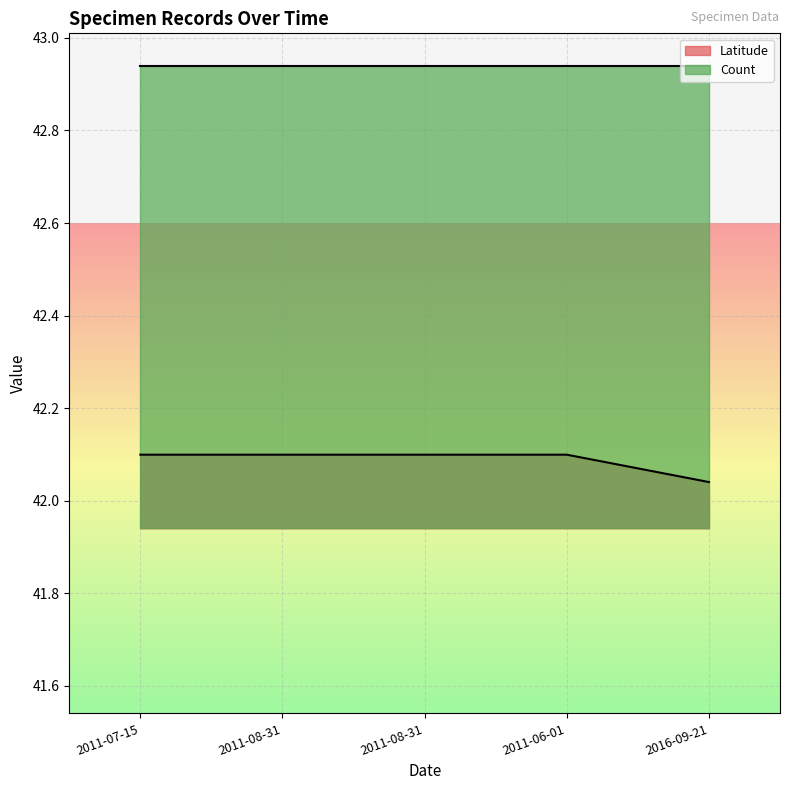

The value at 2011-07-15 is 58.6. True or false?

False